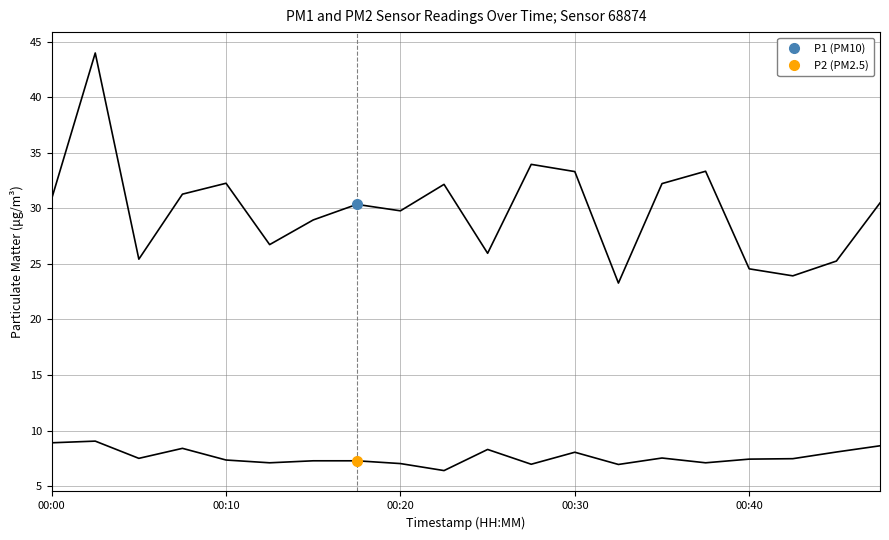

What is the minimum value for P1?

23.3